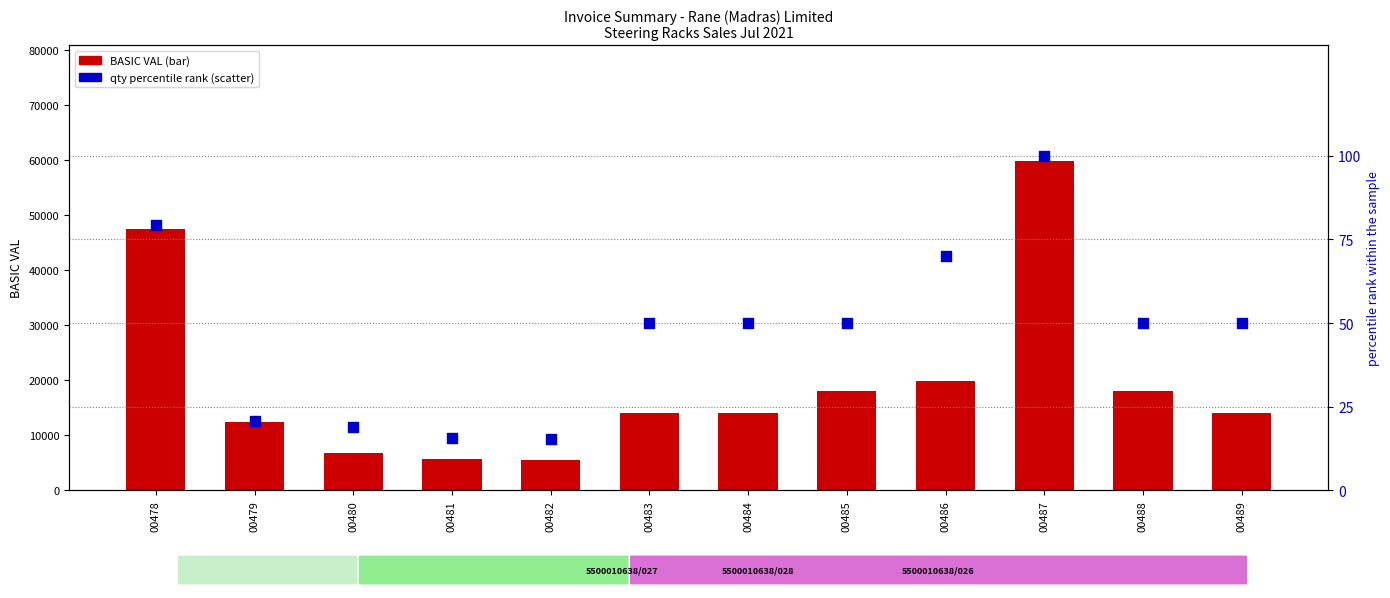

Is the value of BASIC VAL at 00479 greater than the value of qty percentile rank at 00483?

Yes